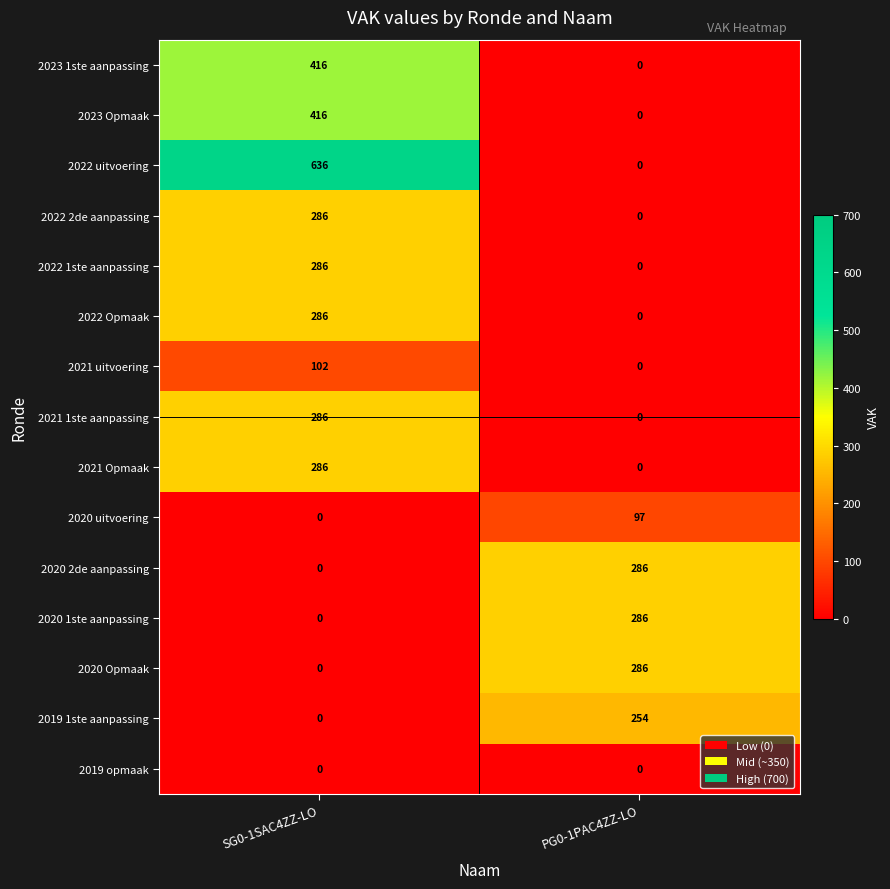

Reading left to right, extract all data points from this chart.

2023 1ste aanpassing: 416	0
2023 Opmaak: 416	0
2022 uitvoering: 636	0
2022 2de aanpassing: 286	0
2022 1ste aanpassing: 286	0
2022 Opmaak: 286	0
2021 uitvoering: 102	0
2021 1ste aanpassing: 286	0
2021 Opmaak: 286	0
2020 uitvoering: 0	97
2020 2de aanpassing: 0	286
2020 1ste aanpassing: 0	286
2020 Opmaak: 0	286
2019 1ste aanpassing: 0	254
2019 opmaak: 0	0